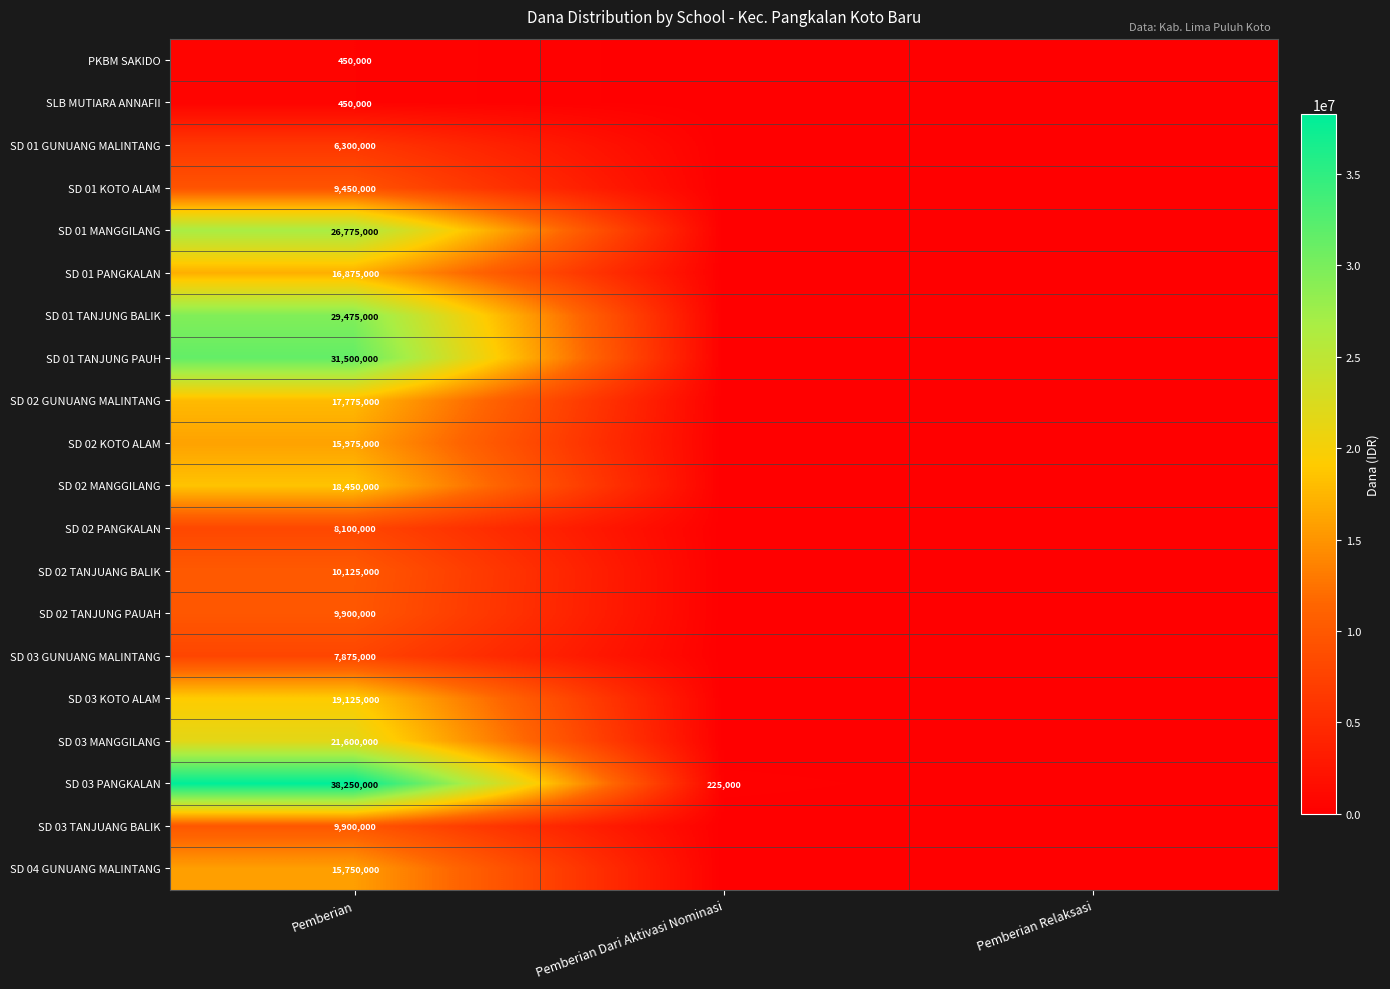

Which has a higher value, Pemberian Dari Aktivasi Nominasi or Pemberian Relaksasi?

Pemberian Dari Aktivasi Nominasi